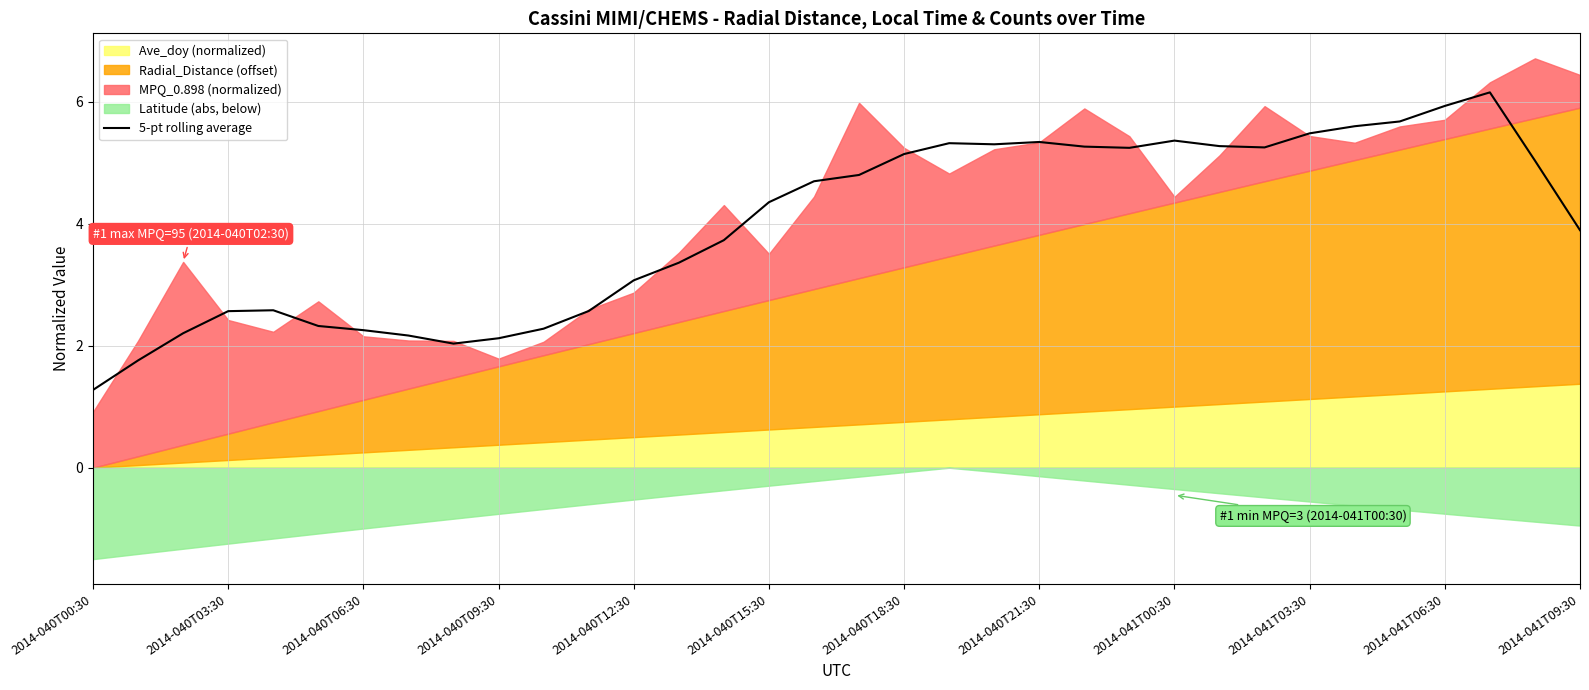

Does the chart display data point markers on the line(s)?

No